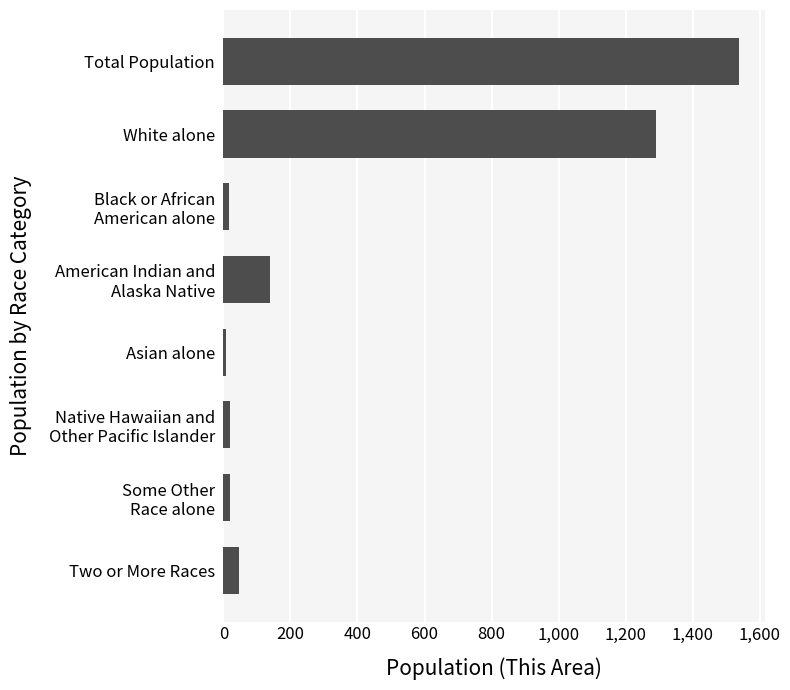

True or false: the data shows 1539 at Total Population.

True